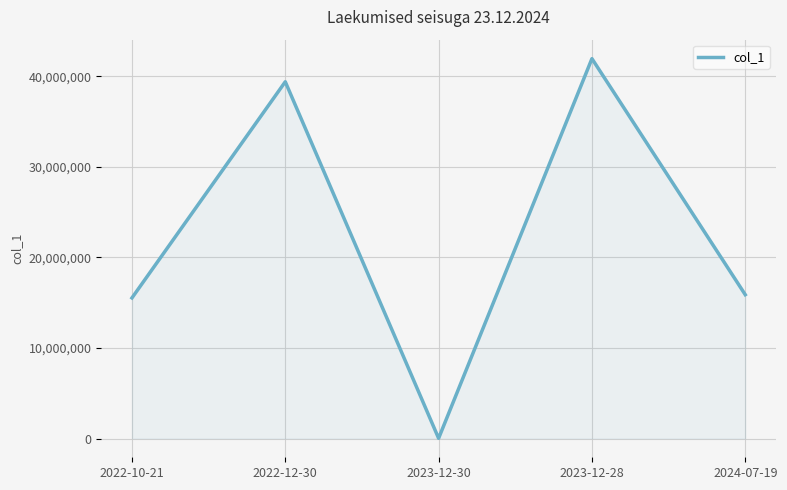

What is the ratio of the value at 2024-07-19 to the value at 2022-10-21?

1.0